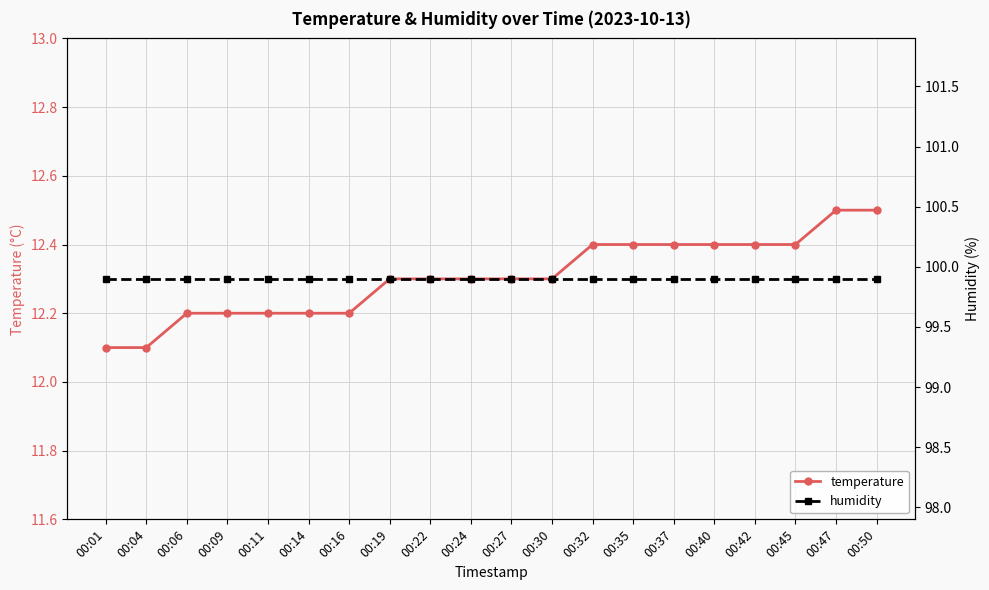

True or false: humidity and temperature cross at least once.

False